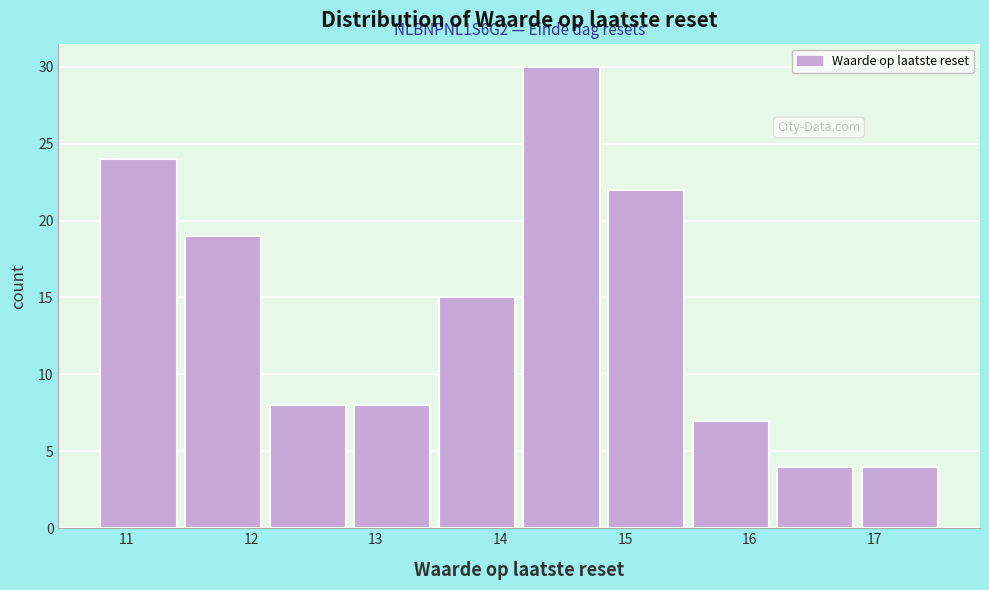

Over which range of the x-axis is the bar tallest?

14.2 to 14.9